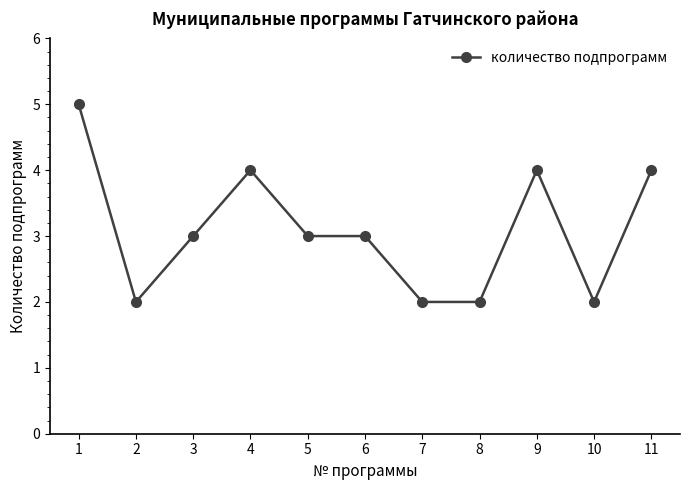

What is the value of the 9th point from the left?

4